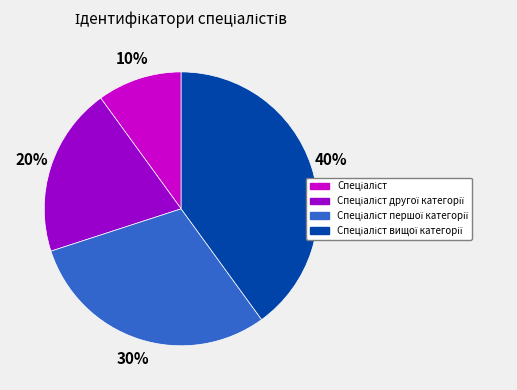

To the nearest percent, what is the average slice percentage?

25%